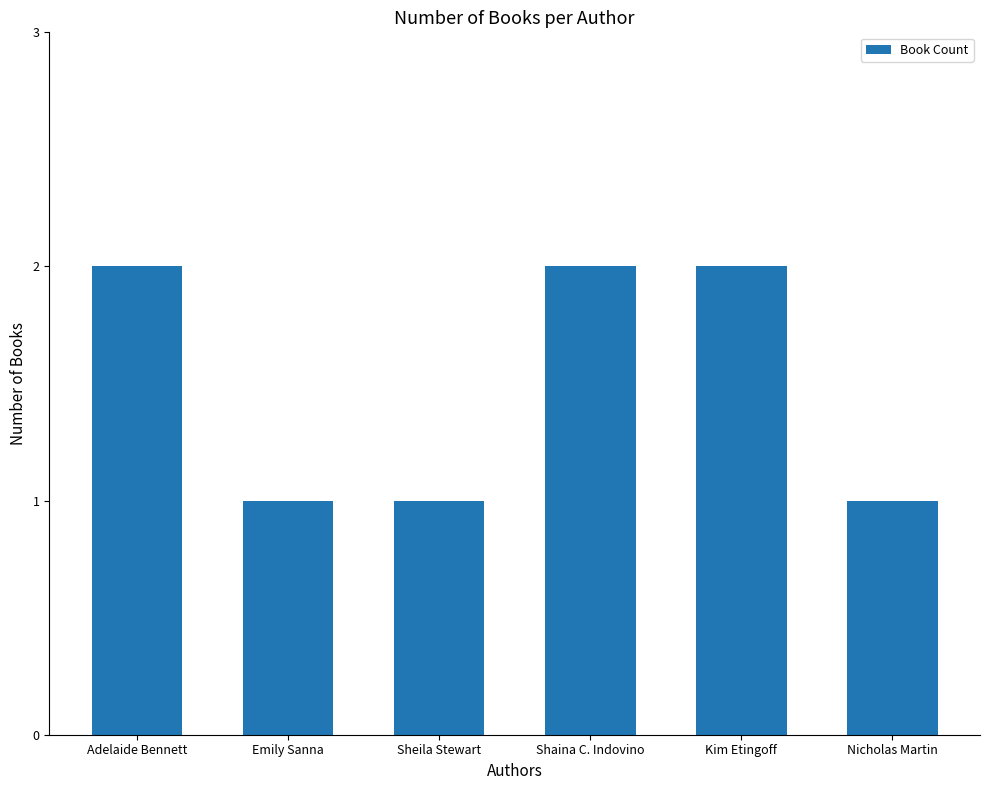

What is the ratio of the value at Emily Sanna to the value at Kim Etingoff?

0.5